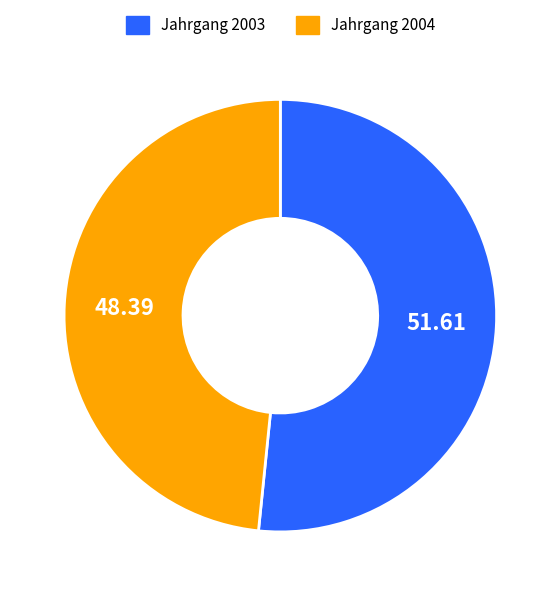

Does Jahrgang 2004 account for over 50% of the chart?

No